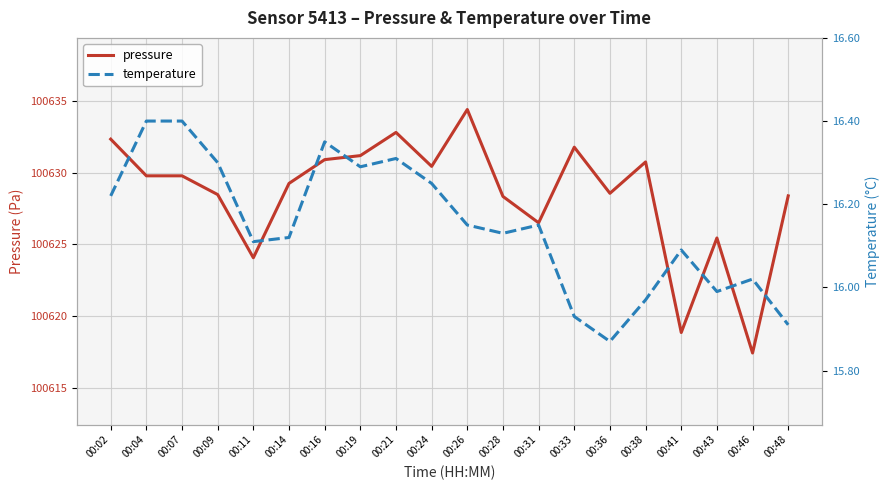

How many interior local peaks does the temperature series have?

5